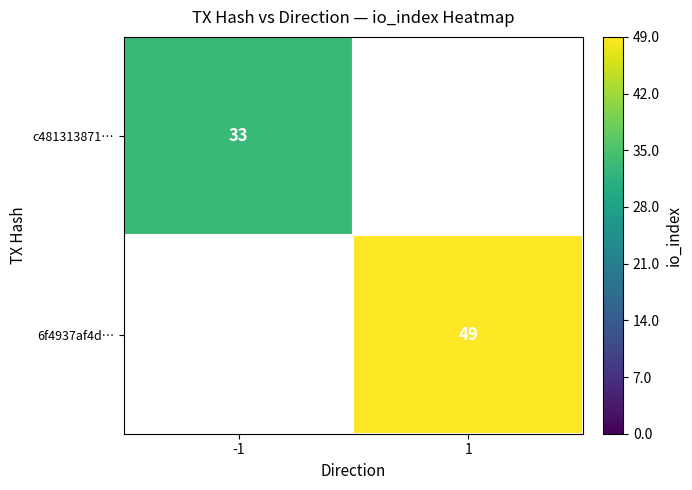

The value of 6f4937af4d… at 1 is 12. True or false?

False